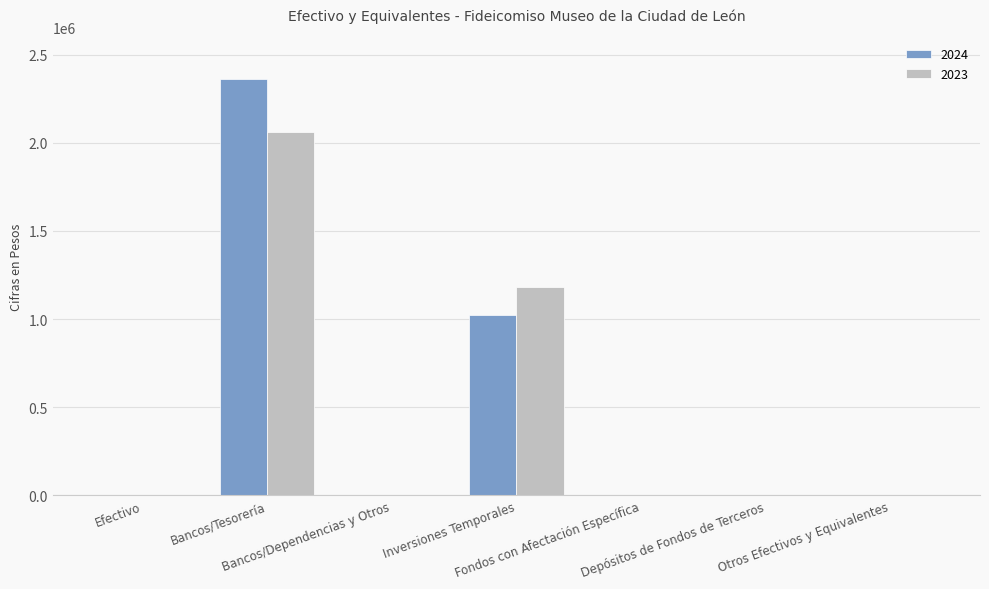

What are all the series names shown in the legend?

2024, 2023